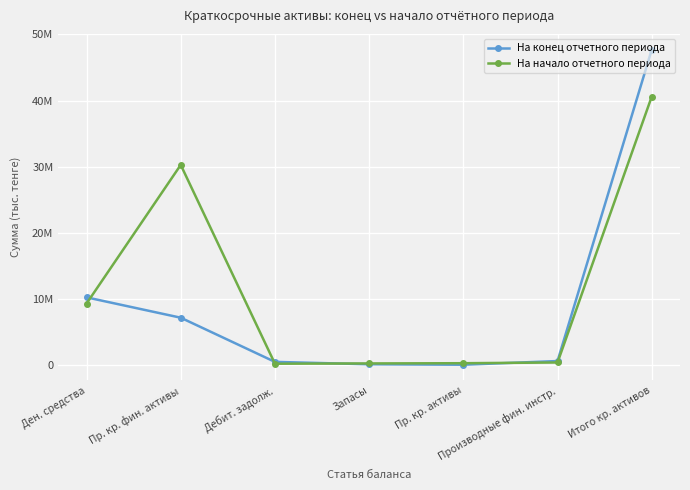

Is it true that На начало отчетного периода equals 228591 at Запасы?

True